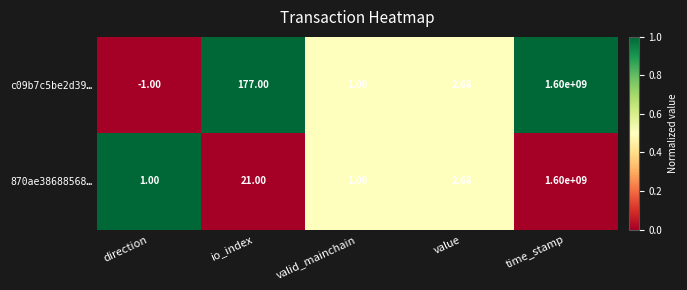

At which label does c09b7c5be2d39… reach its peak?

time_stamp